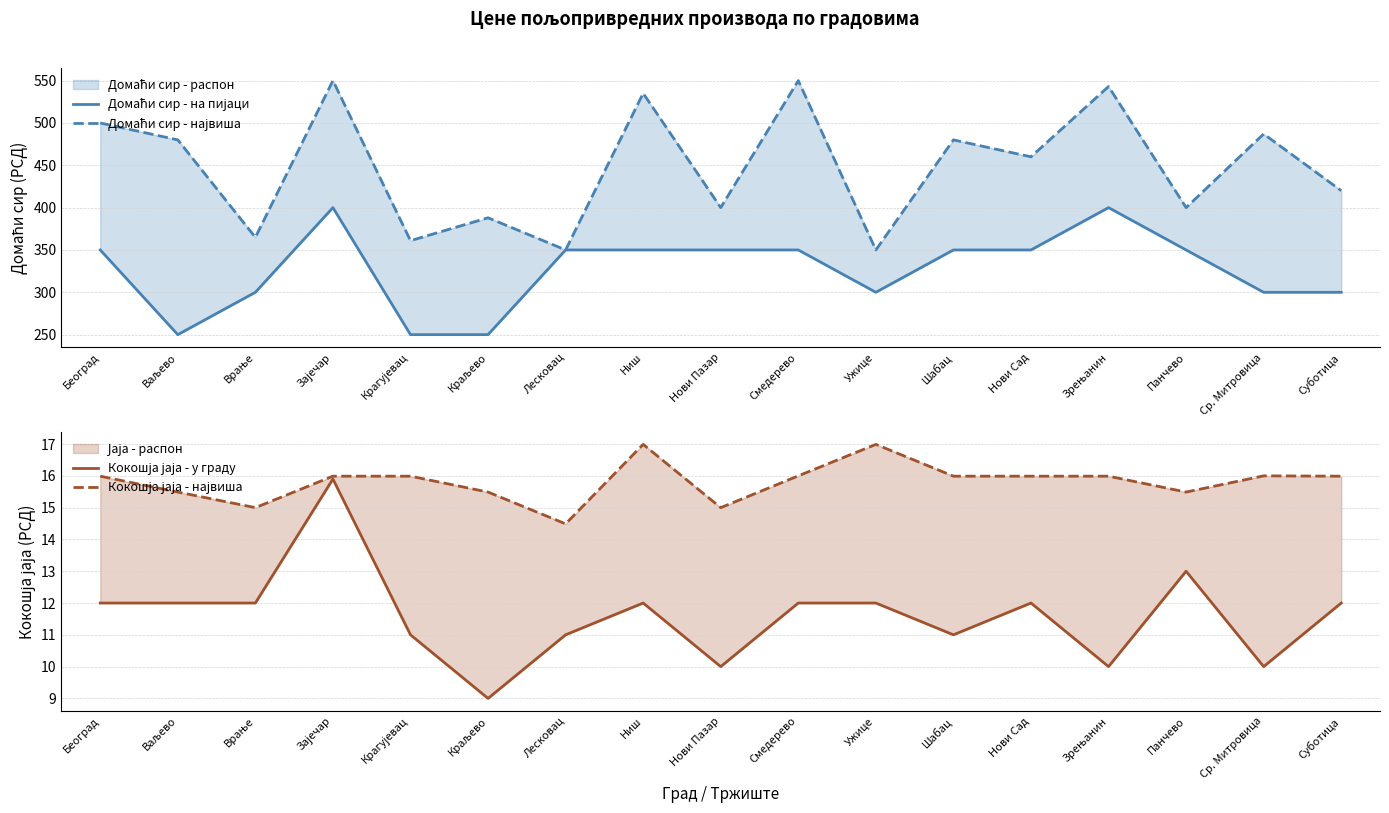

At which category does the chart reach its minimum across all series?

Краљево